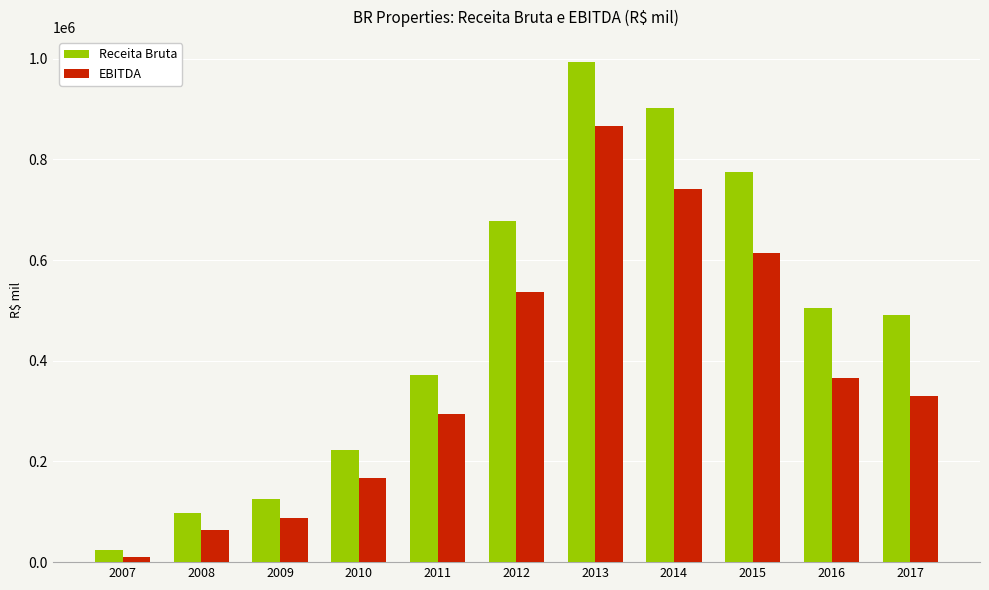

List the labels in order of Receita Bruta value, largest first.

2013, 2014, 2015, 2012, 2016, 2017, 2011, 2010, 2009, 2008, 2007